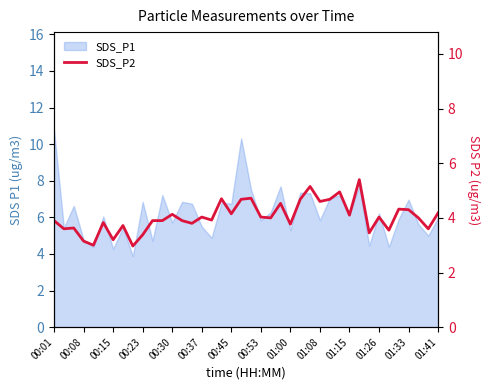

How many interior local valleys (lower than both neighbors) does the data have?

14